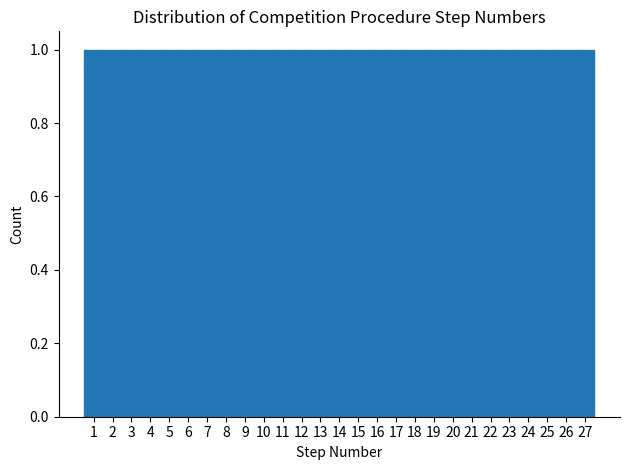

Reading left to right, transcribe this chart: for each bar, give the range it covers on the x-axis and its height. The values are not printed on the chart, so give them approximately, as read against the axis.

0.5 to 1.5: 1
1.5 to 2.5: 1
2.5 to 3.5: 1
3.5 to 4.5: 1
4.5 to 5.5: 1
5.5 to 6.5: 1
6.5 to 7.5: 1
7.5 to 8.5: 1
8.5 to 9.5: 1
9.5 to 10.5: 1
10.5 to 11.5: 1
11.5 to 12.5: 1
12.5 to 13.5: 1
13.5 to 14.5: 1
14.5 to 15.5: 1
15.5 to 16.5: 1
16.5 to 17.5: 1
17.5 to 18.5: 1
18.5 to 19.5: 1
19.5 to 20.5: 1
20.5 to 21.5: 1
21.5 to 22.5: 1
22.5 to 23.5: 1
23.5 to 24.5: 1
24.5 to 25.5: 1
25.5 to 26.5: 1
26.5 to 27.5: 1